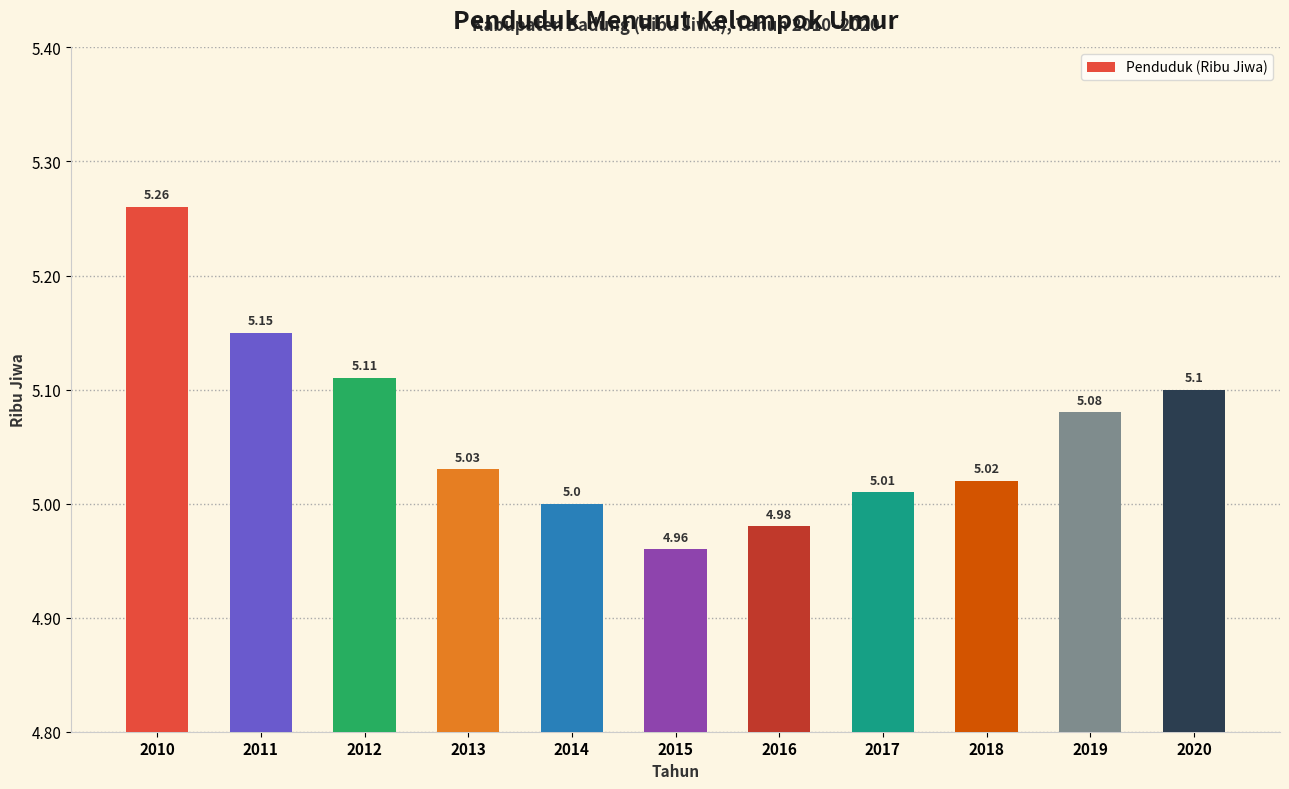

List the labels in order of value, largest first.

2010, 2011, 2012, 2020, 2019, 2013, 2018, 2017, 2014, 2016, 2015